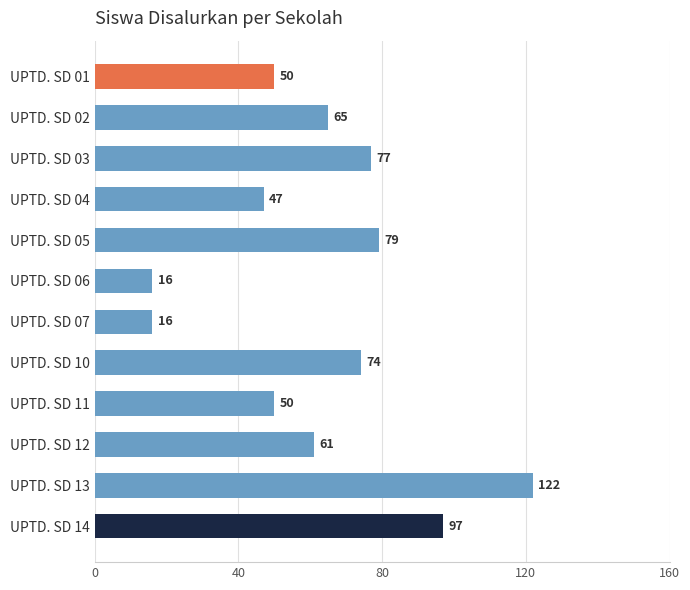

What is the ratio of the value at UPTD. SD 06 to the value at UPTD. SD 11?

0.3